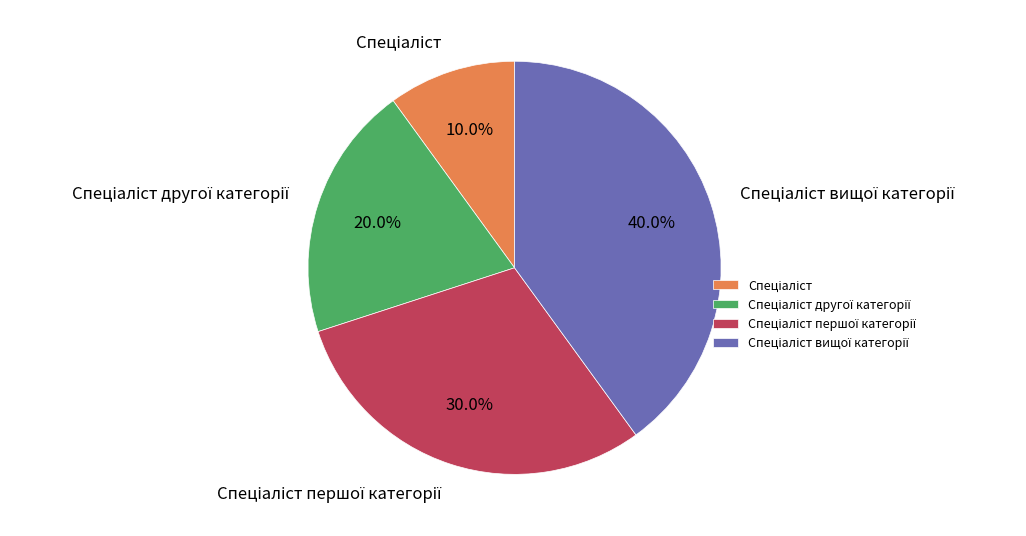

Is there any slice that represents more than half of the pie?

No